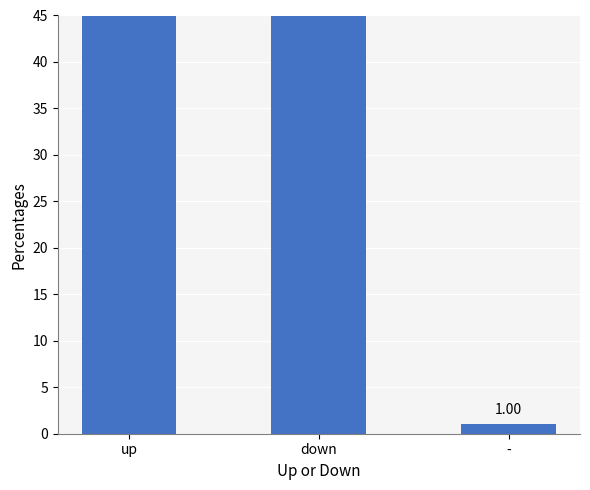

How many categories are shown in the chart?

3